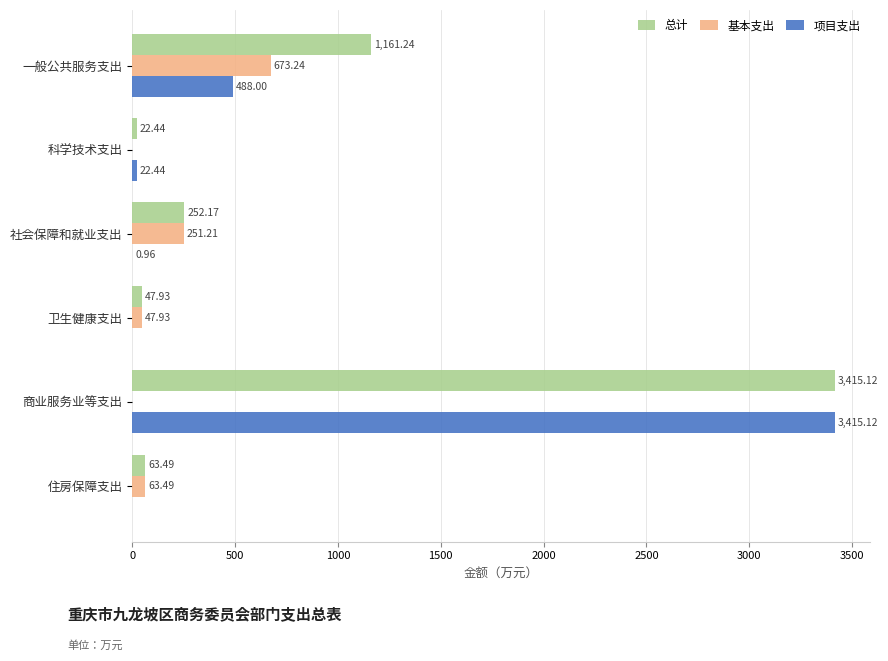

What is the sum of all 项目支出 values?

3926.5